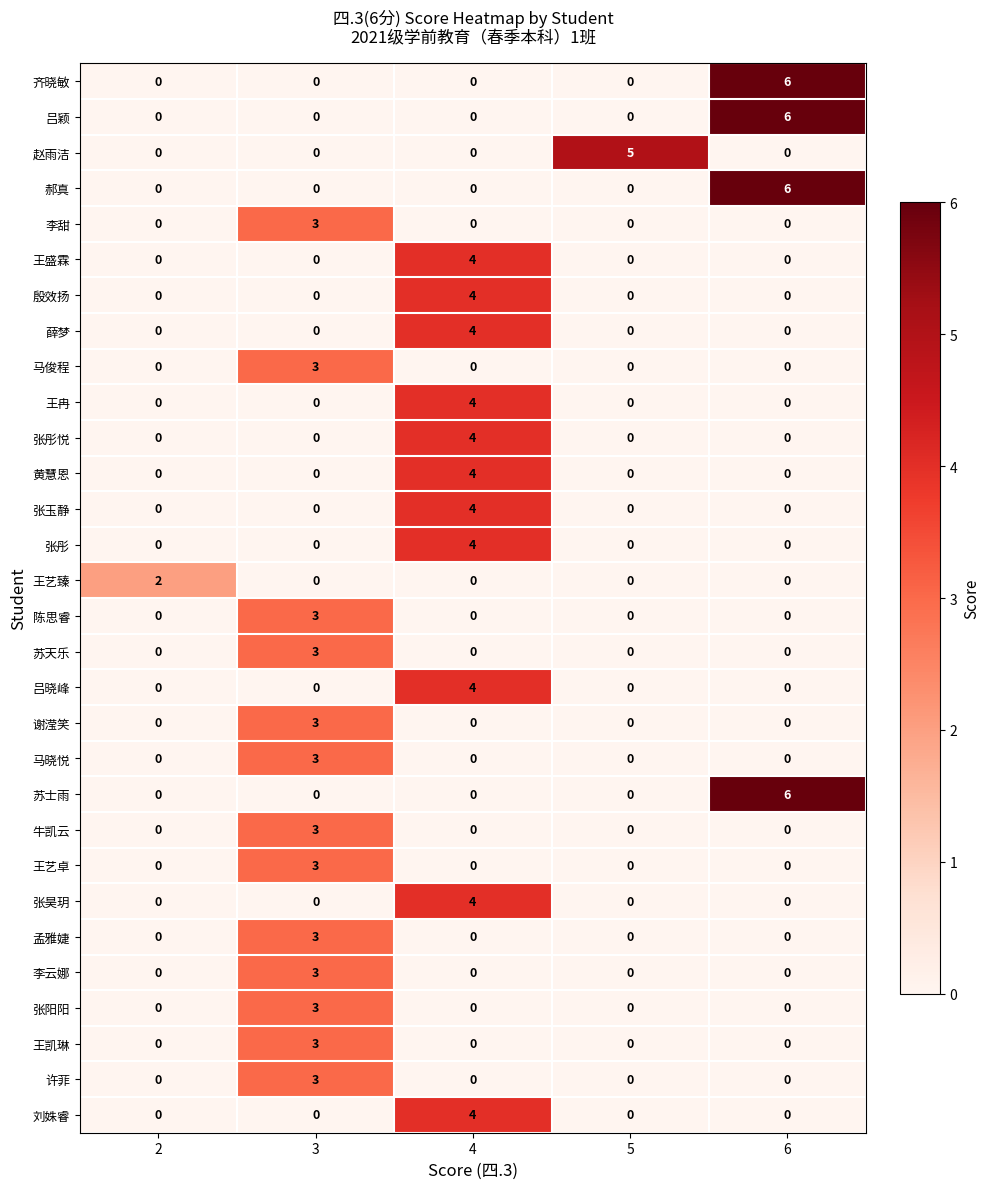

What is the difference between the maximum and second lowest values in the 谢滢笑 series?

3